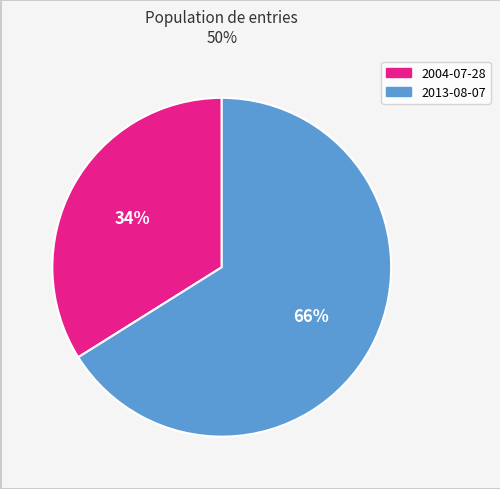

Does any single category account for the majority?

Yes